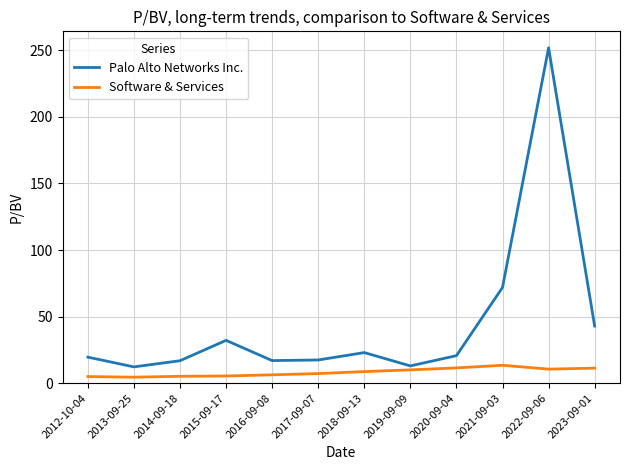

The value of Software & Services at 2013-09-25 is 4.4. True or false?

True